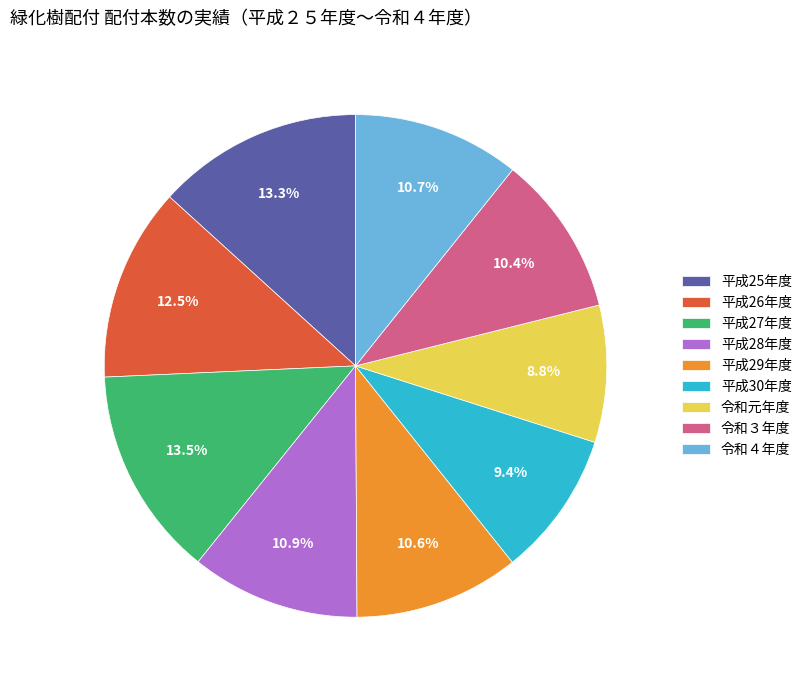

Which has a higher value, 平成26年度 or 令和元年度?

平成26年度